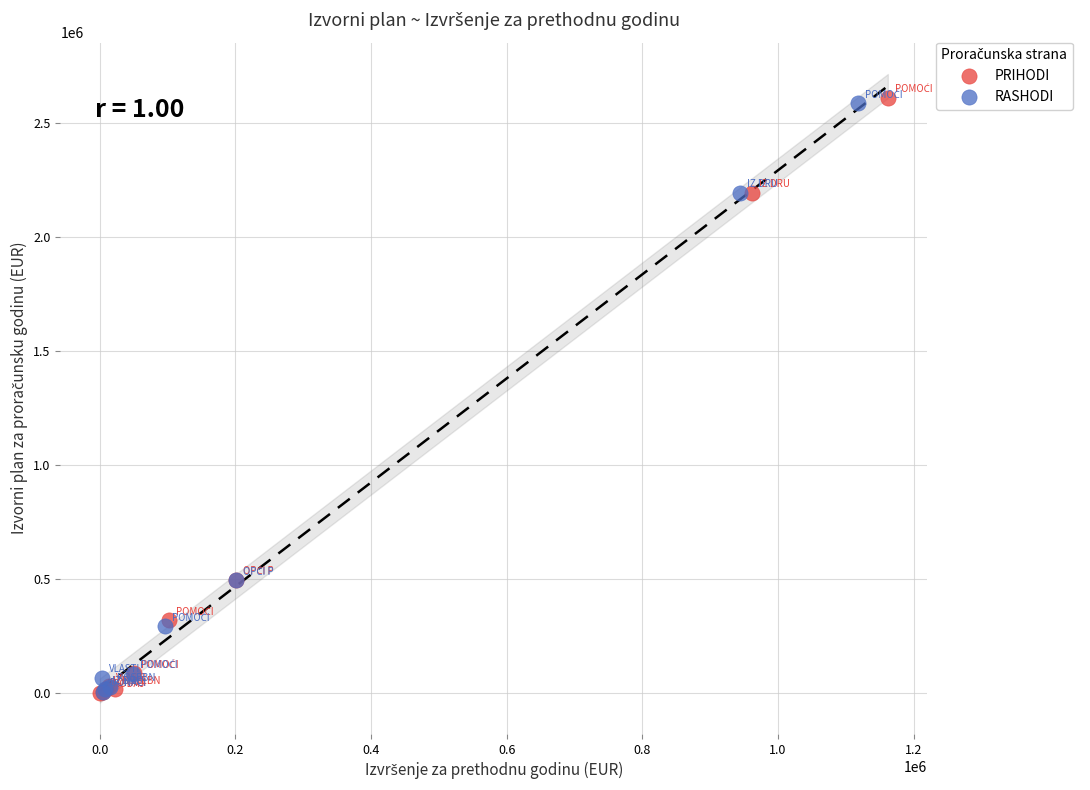

Which series has the widest spread of Y values?

PRIHODI